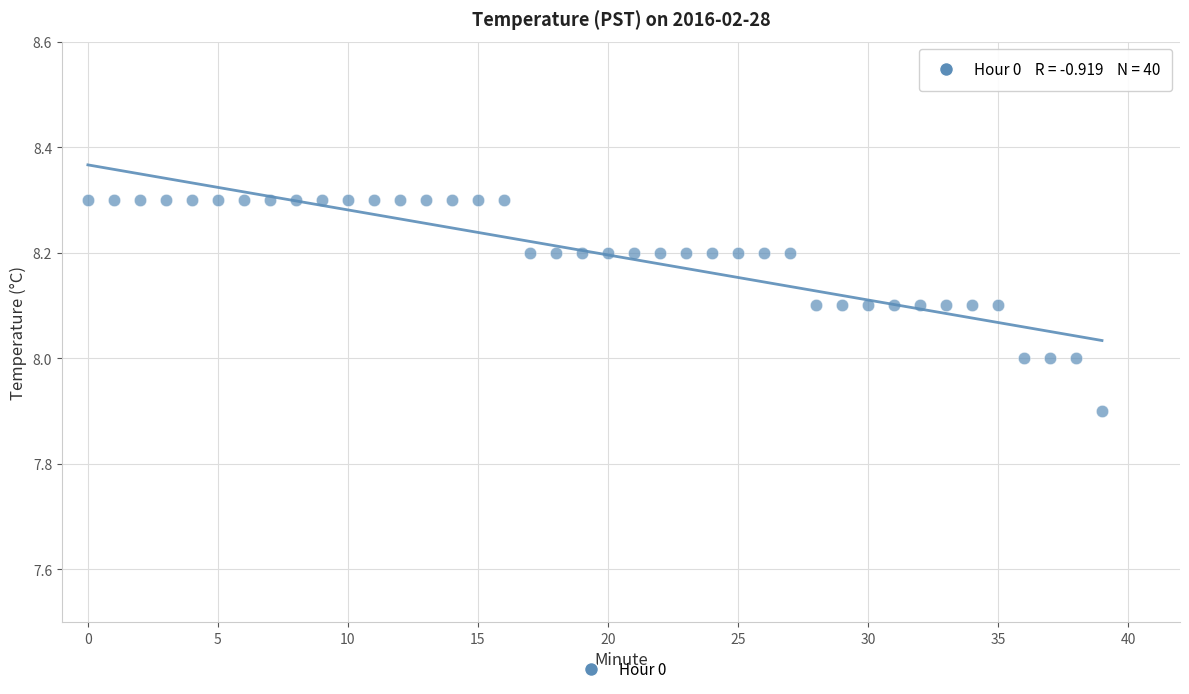

What is the range of Y values (max minus min)?

0.4